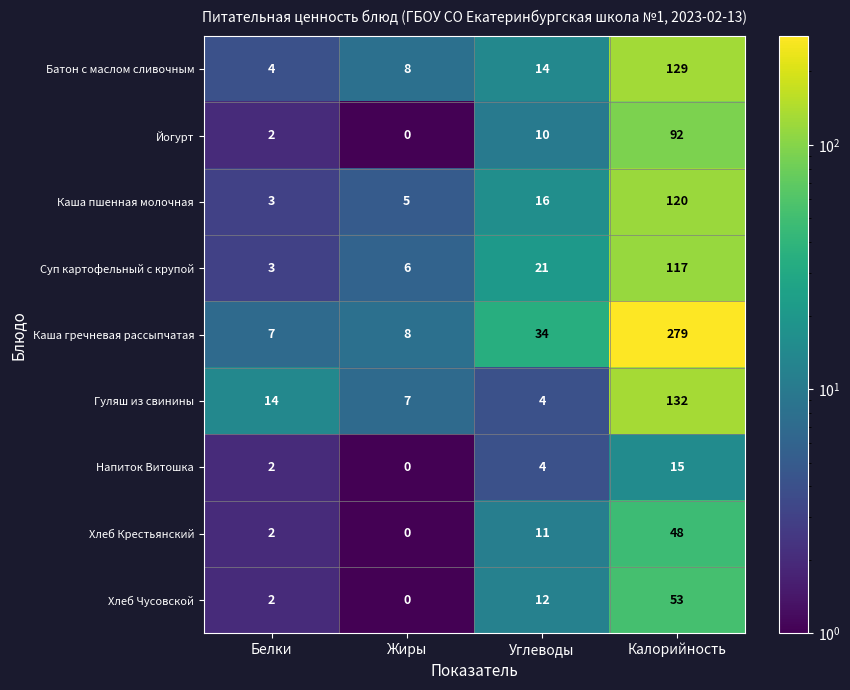

Read the Батон с маслом сливочным value at Калорийность, to the nearest 5.

130